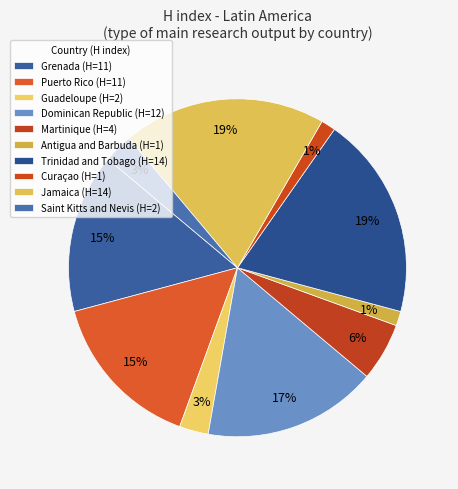

To the nearest percent, what is the average slice percentage?

10%